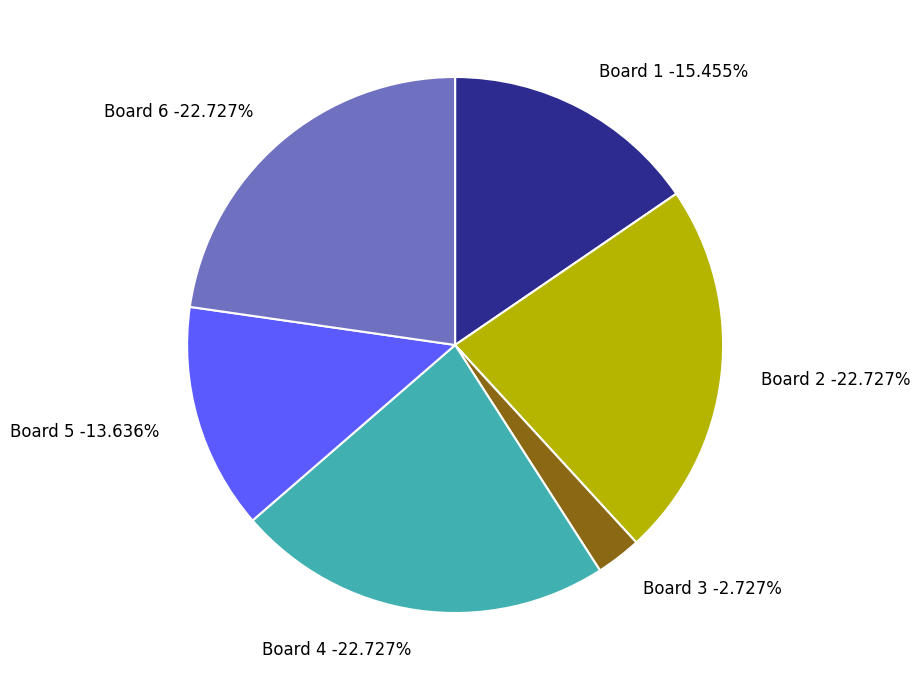

To the nearest percent, what portion does Board 1 represent?

15%